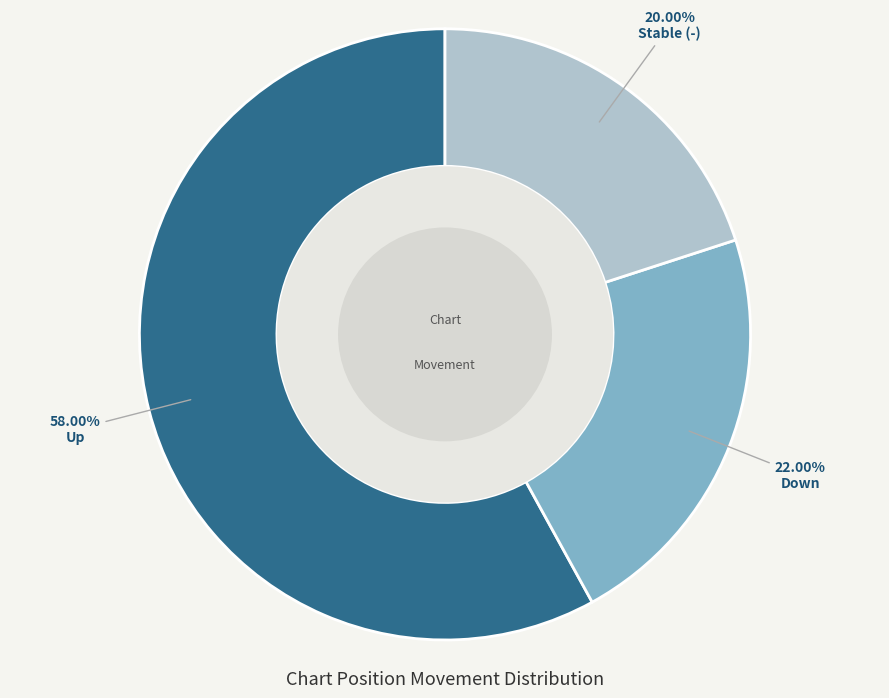

Count the number of slices in the pie.

3